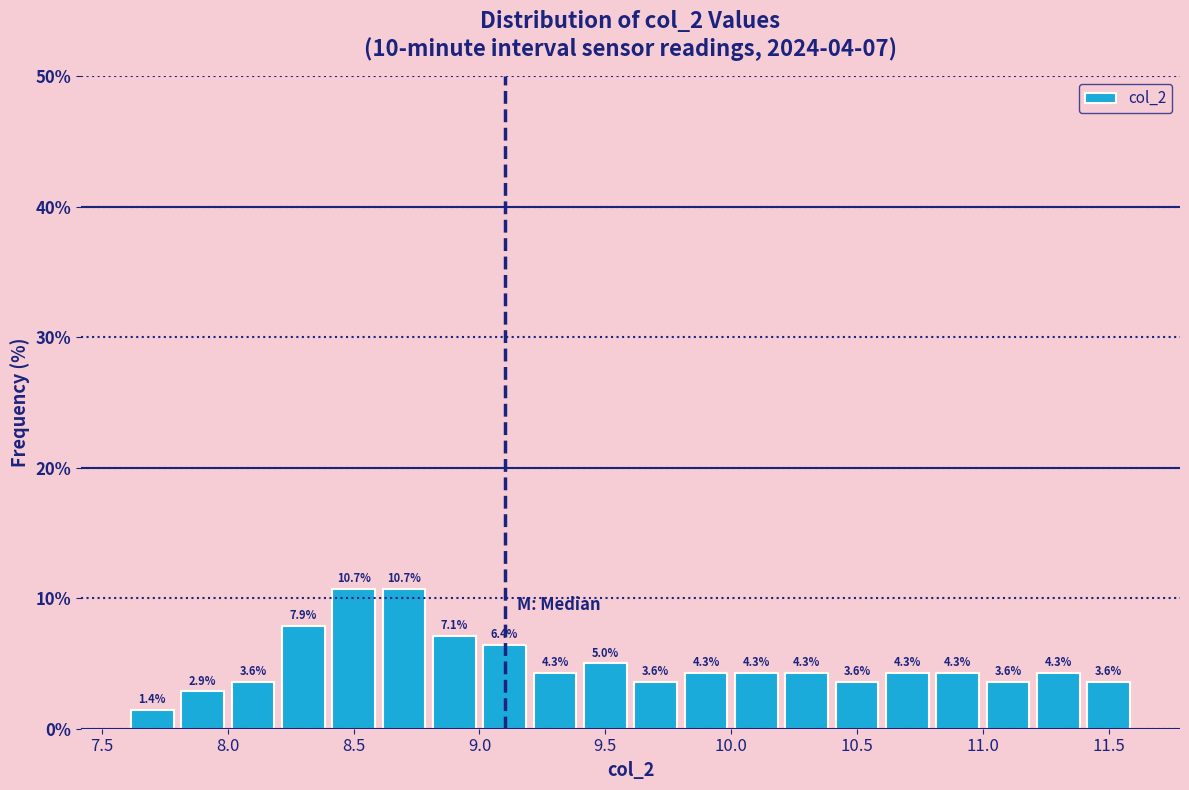

What is the height of the bar covering 11.4 to 11.6 on the x-axis?

3.6